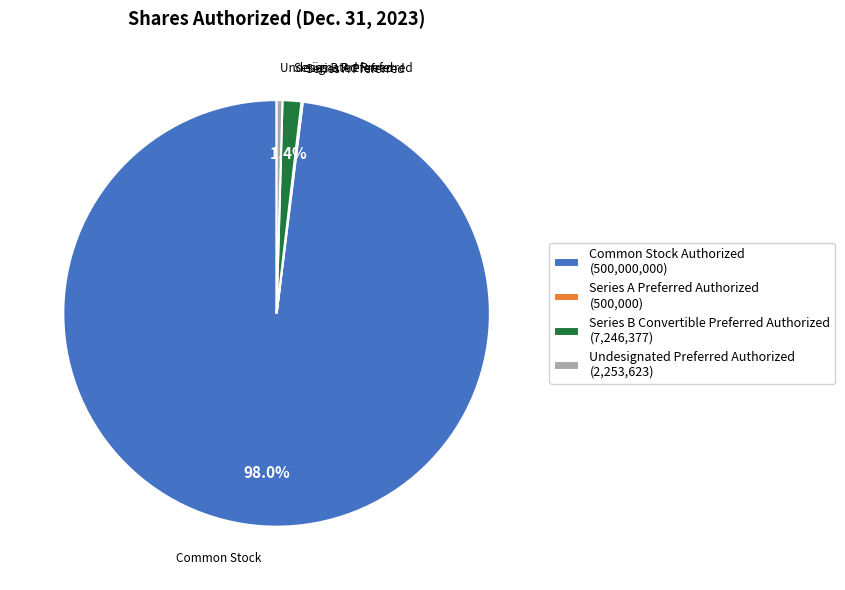

Which has a higher value, Series B Convertible Preferred Authorized (7,246,377) or Common Stock Authorized (500,000,000)?

Common Stock Authorized (500,000,000)